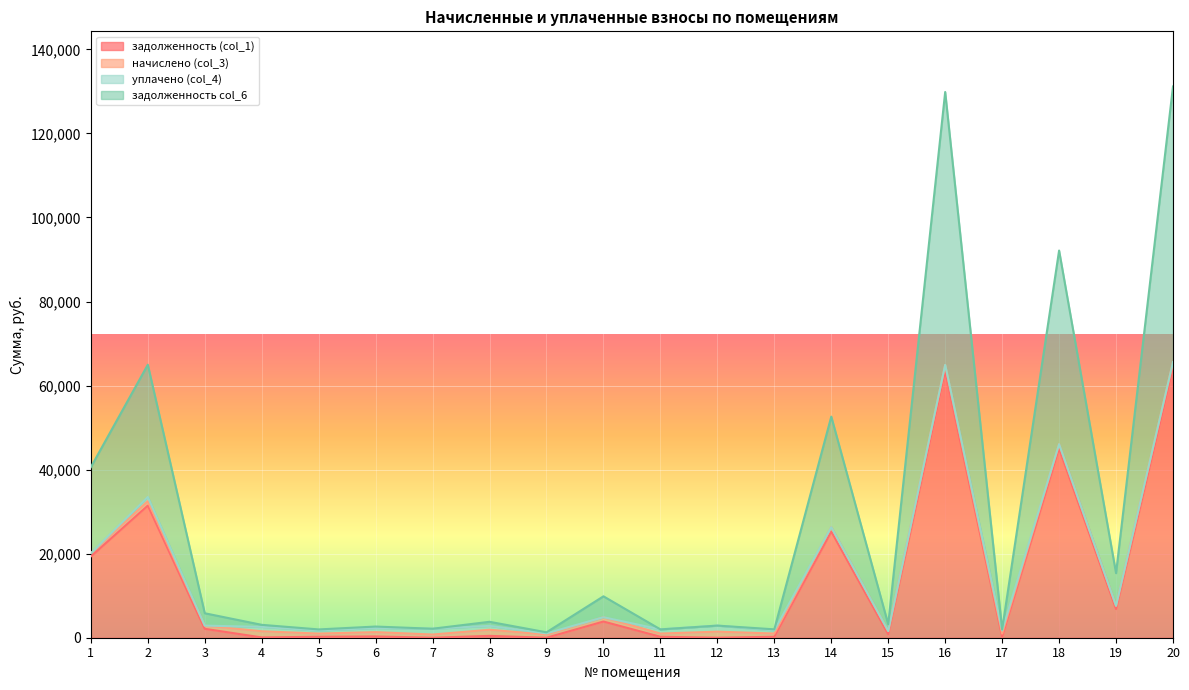

Which series changed the most between 12 and 17?

задолженность col_6